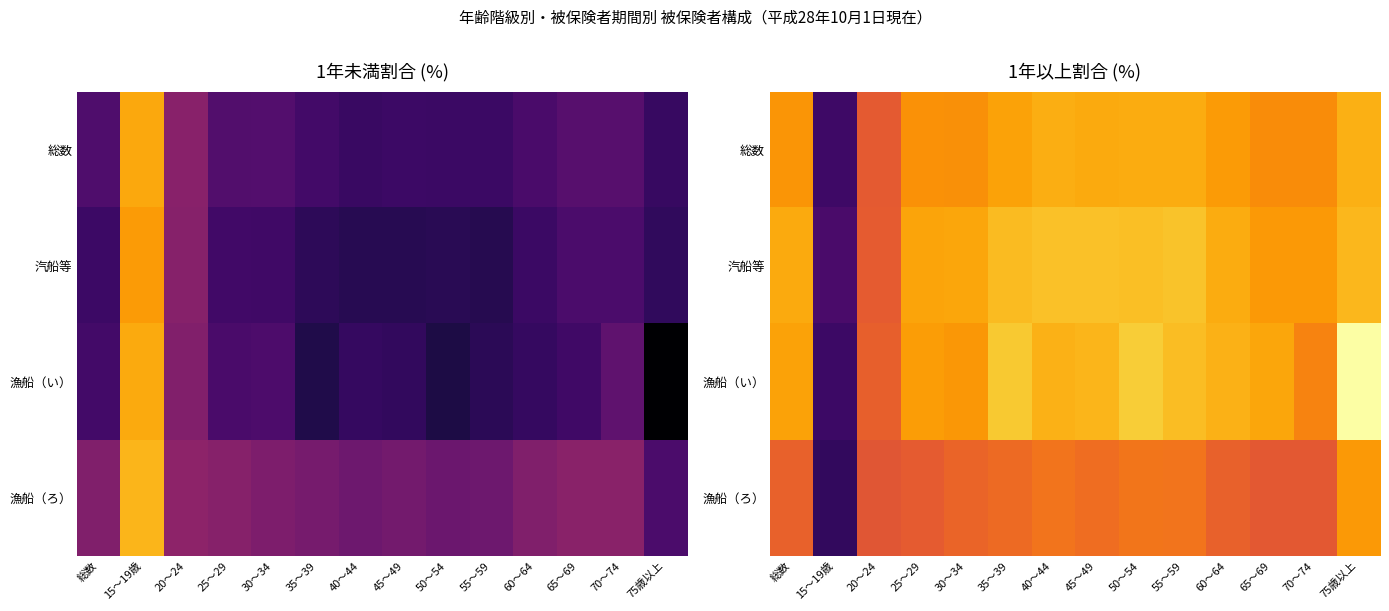

Which series has the largest total across all categories?

漁船（い）